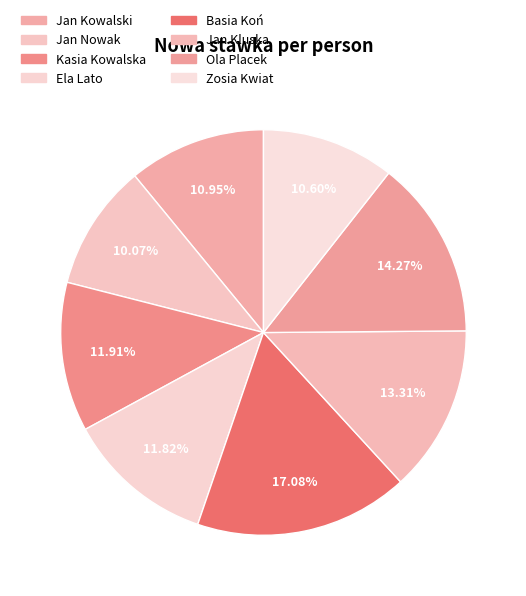

How many segments does this pie chart have?

8